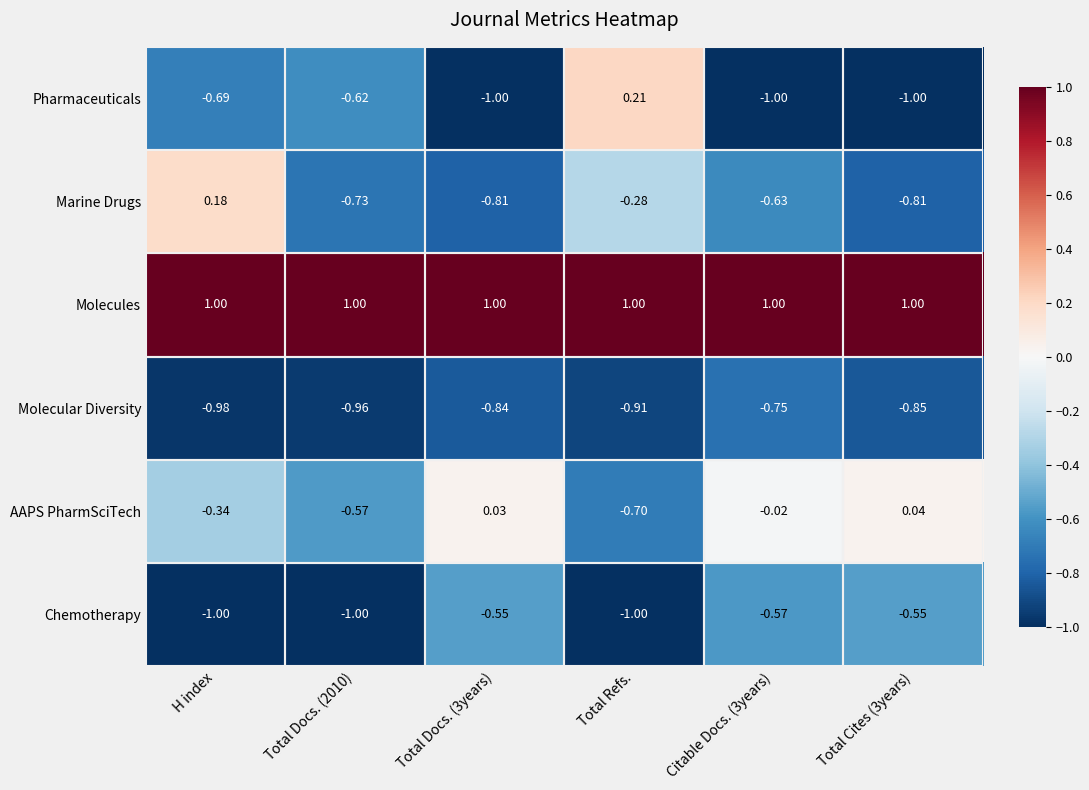

Rank the series at Total Docs. (2010) from highest to lowest value.

Molecules, AAPS PharmSciTech, Pharmaceuticals, Marine Drugs, Molecular Diversity, Chemotherapy